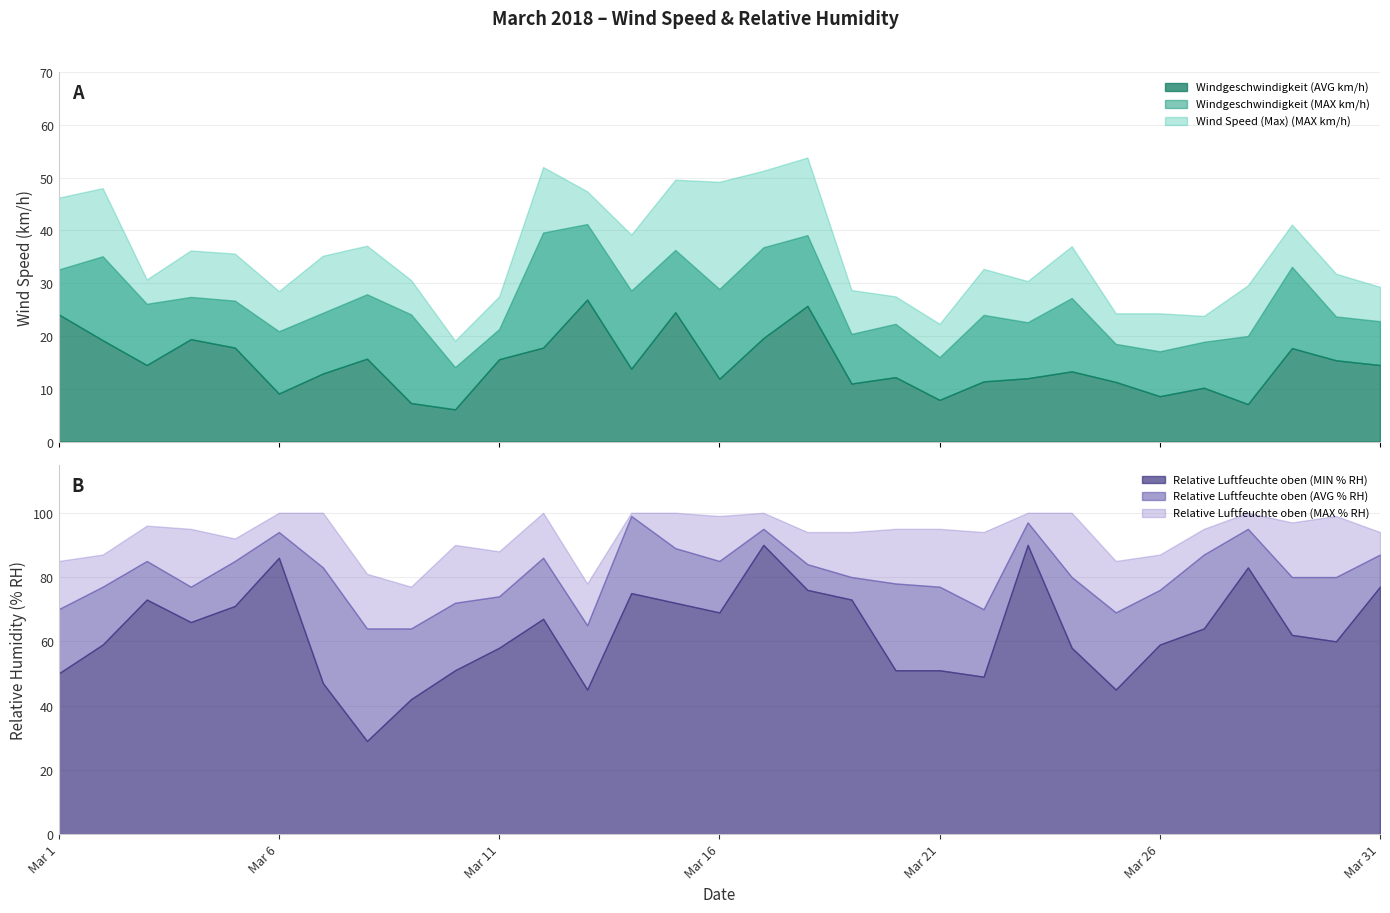

What is the minimum value shown in the chart?

6.1